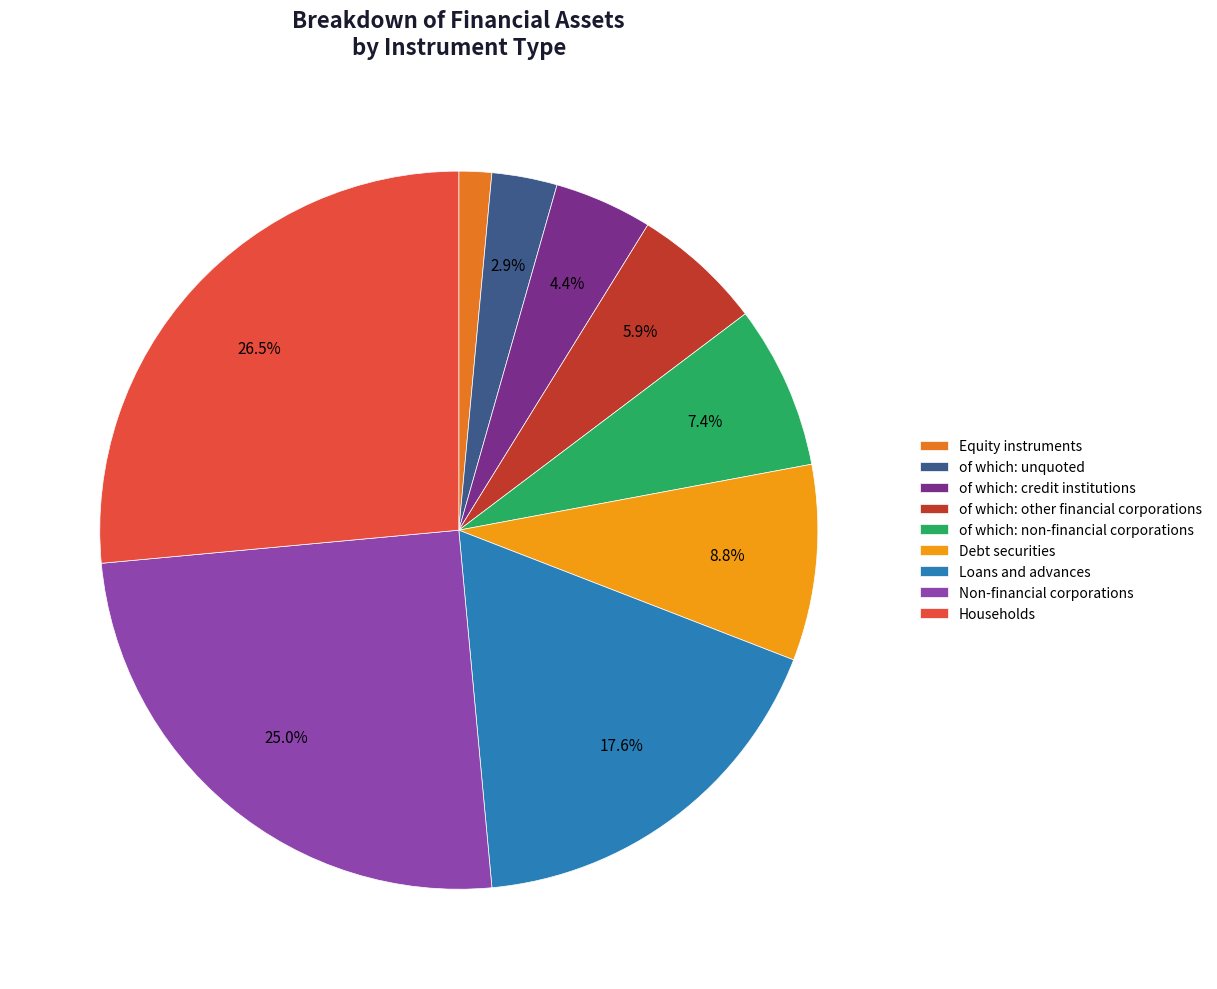

Is the sum of Loans and advances and Debt securities greater than half?

No